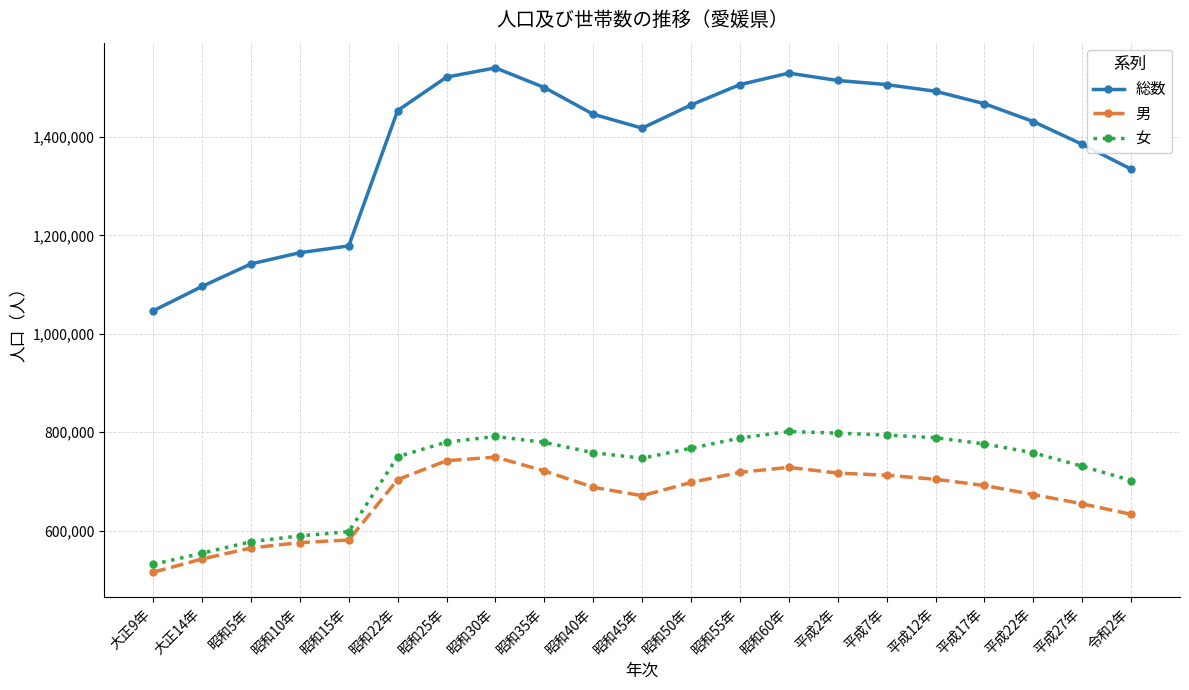

True or false: 総数 and 男 cross at least once.

False